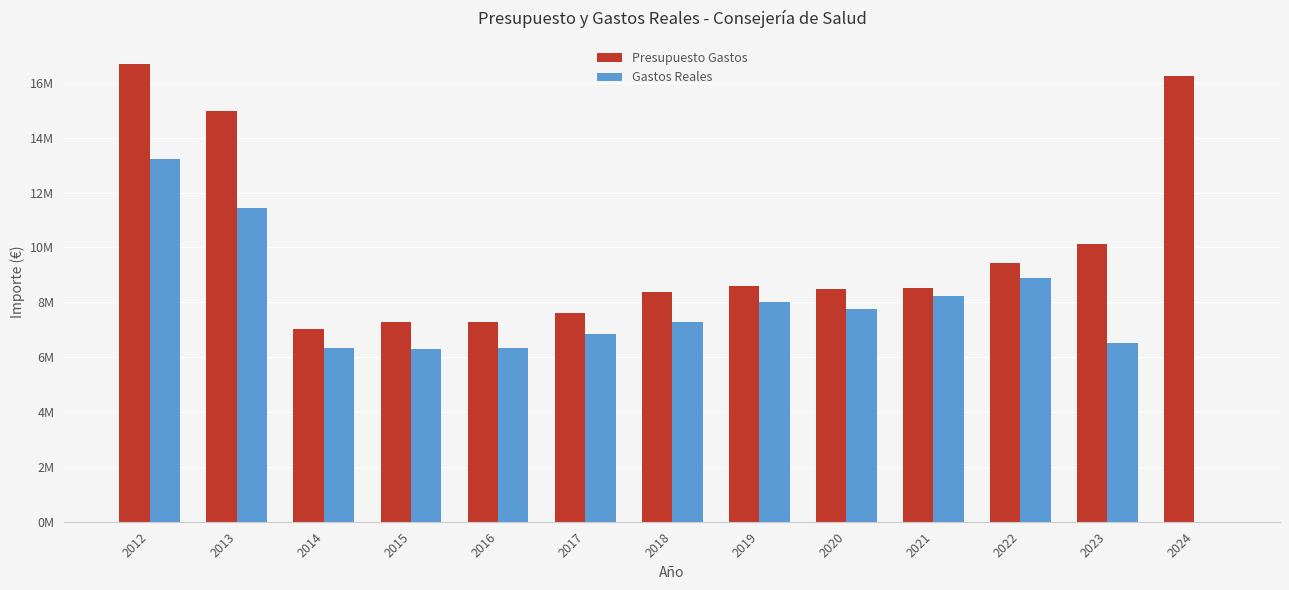

Does the chart contain stacked bars?

No